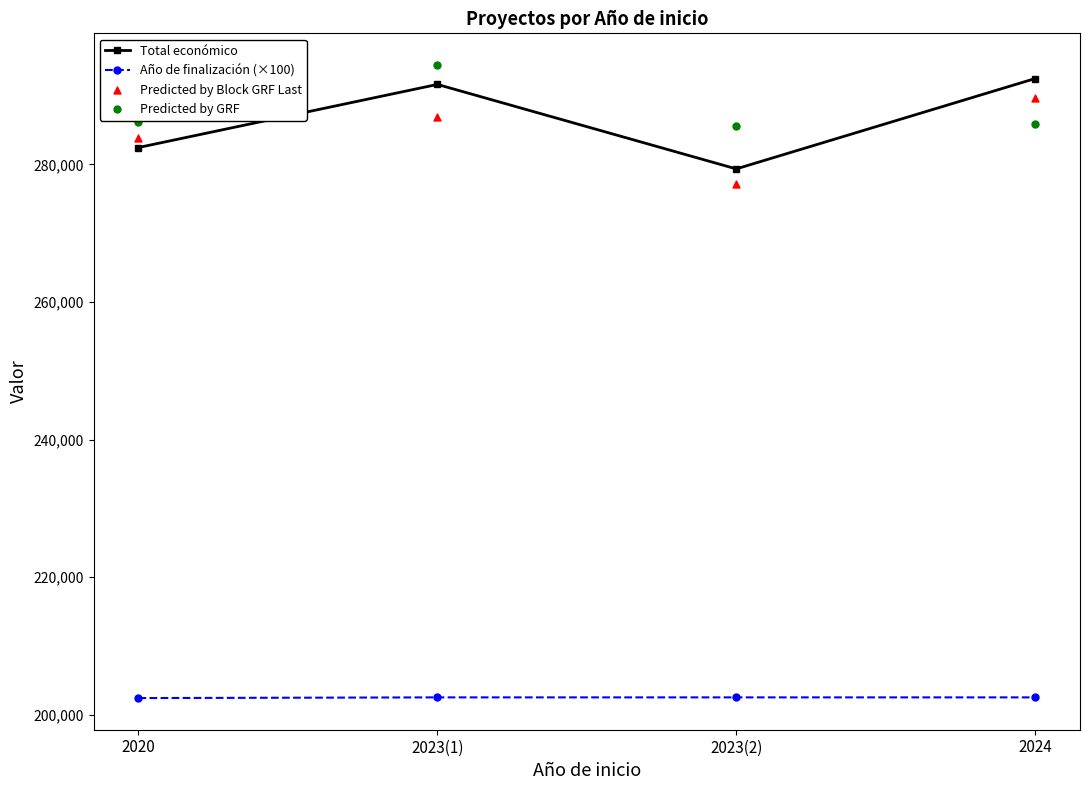

Which series reaches the minimum Y coordinate?

Año de finalización (×100)